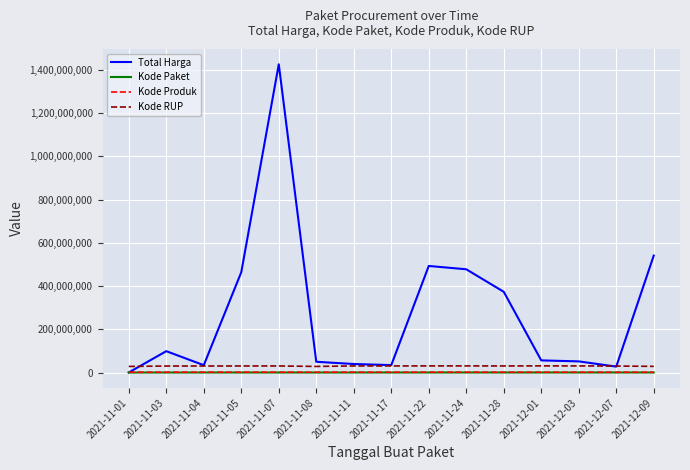

What are all the series names shown in the legend?

Total Harga, Kode Paket, Kode Produk, Kode RUP